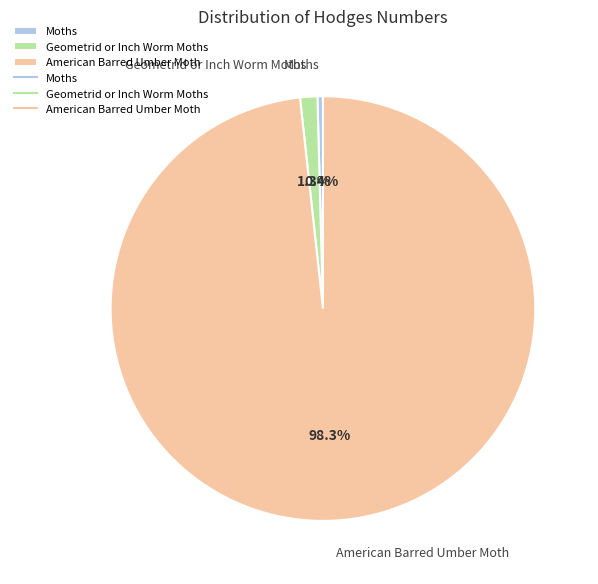

Count the number of slices in the pie.

3